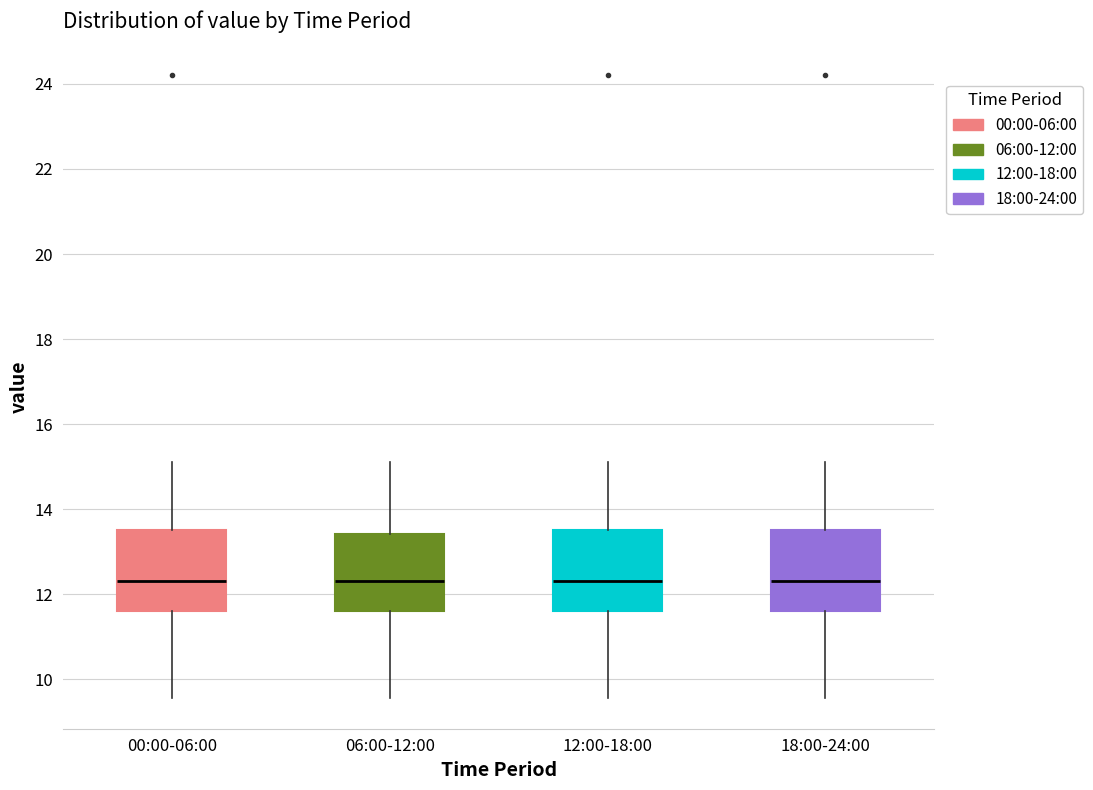

Reading left to right, transcribe this box plot: for each box, give where its median line is, the range the box spans, and where its two whiskers end, as read against the y-axis. The values are not printed on the chart, so give them approximately, as read against the axis.

00:00-06:00: median 12.4, box 11.6 to 13.6, whiskers 9.6 to 15.2
06:00-12:00: median 12.4, box 11.6 to 13.4, whiskers 9.6 to 15.2
12:00-18:00: median 12.4, box 11.6 to 13.6, whiskers 9.6 to 15.2
18:00-24:00: median 12.4, box 11.6 to 13.6, whiskers 9.6 to 15.2